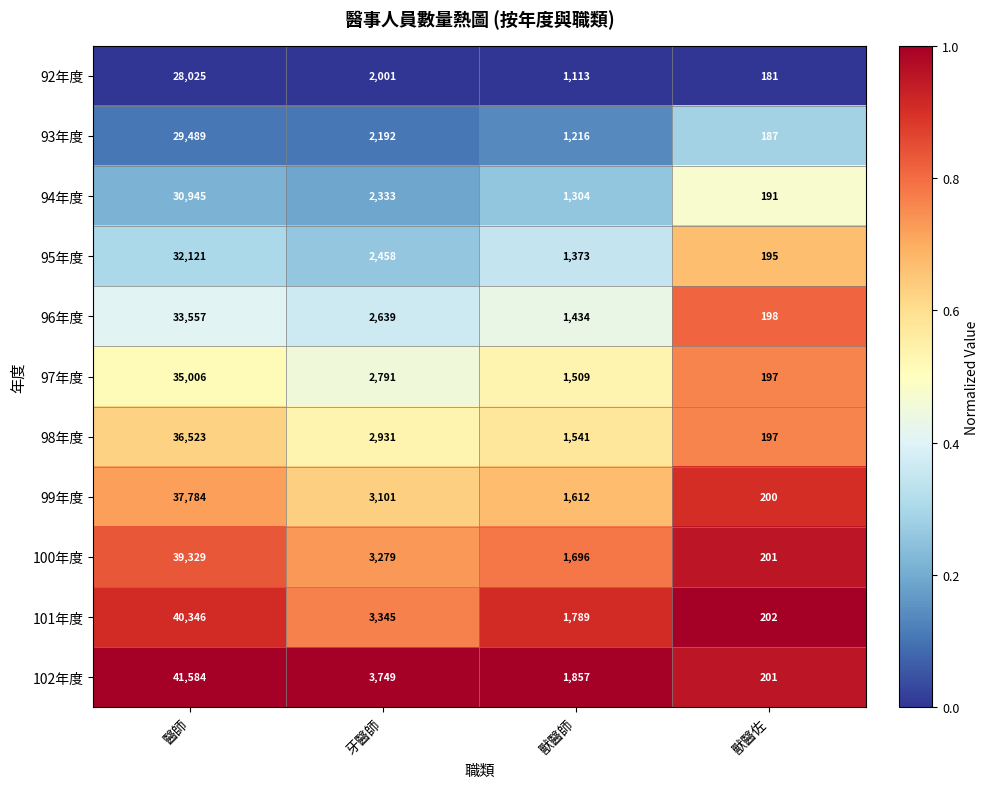

Is the value of 93年度 at 獸醫師 greater than the value of 92年度 at 獸醫師?

Yes